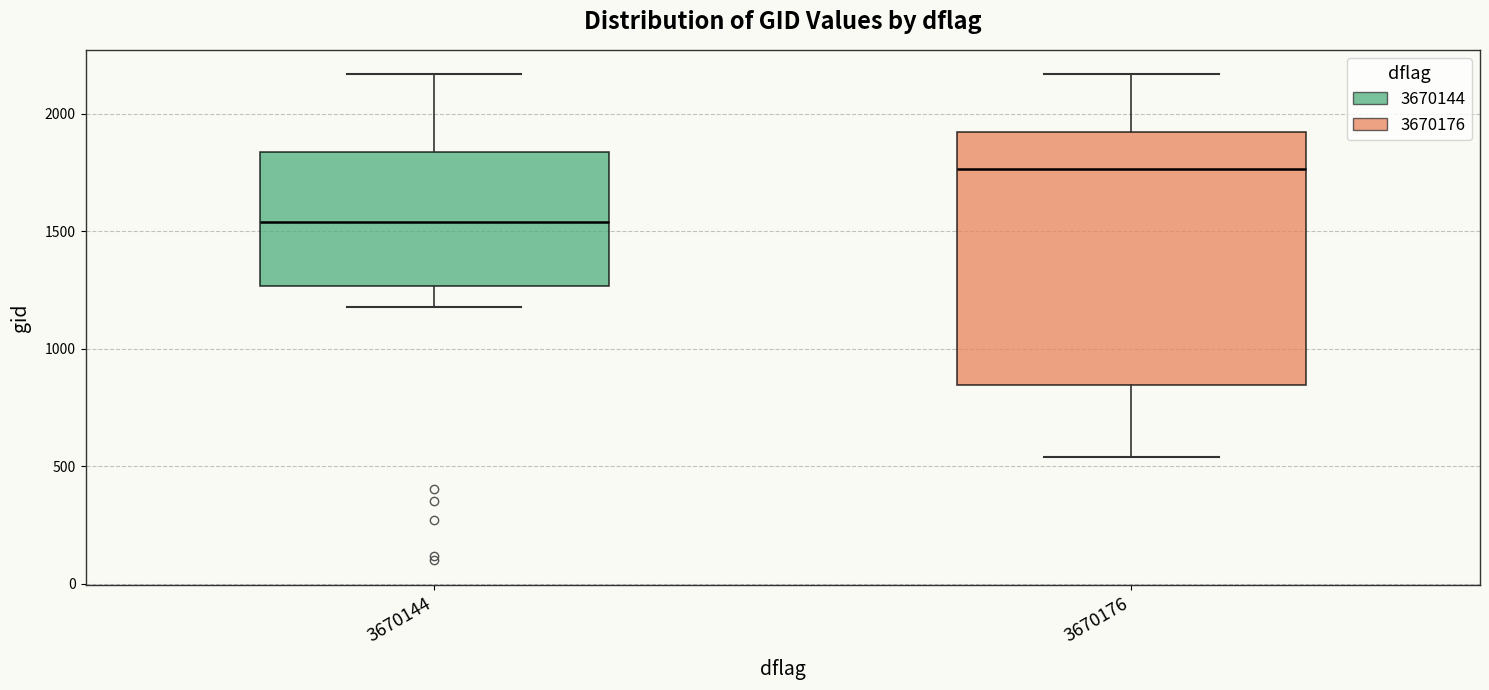

Reading left to right, transcribe this box plot: for each box, give where its median line is, the range the box spans, and where its two whiskers end, as read against the y-axis. The values are not printed on the chart, so give them approximately, as read against the axis.

3670144: median 1550, box 1250 to 1850, whiskers 1200 to 2150
3670176: median 1750, box 850 to 1900, whiskers 550 to 2150